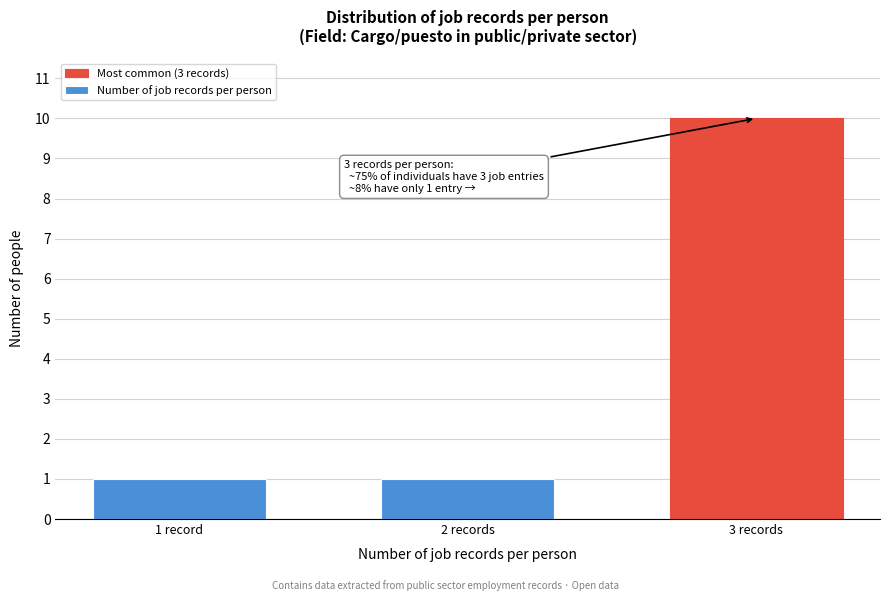

Reading right to left, extract all data points from this chart.

3 records=10	2 records=1	1 record=1